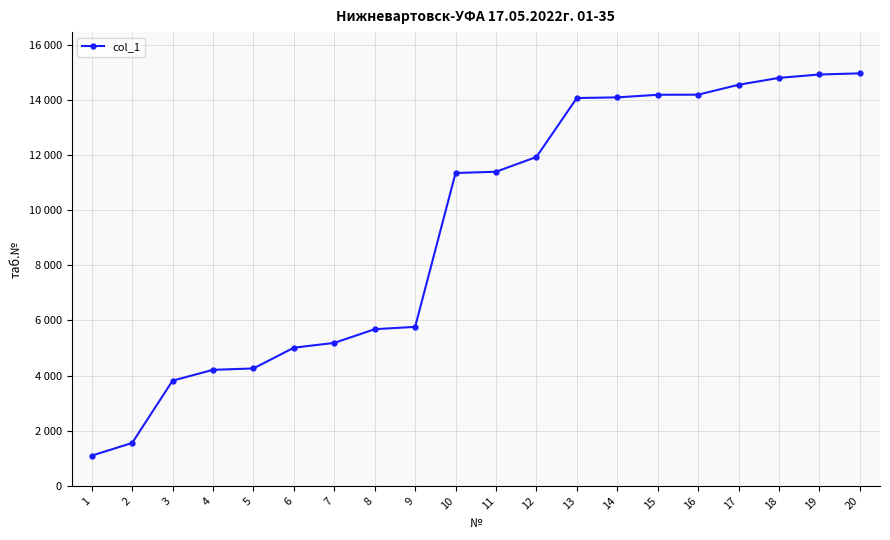

At which label does the data first exceed 11392?

12